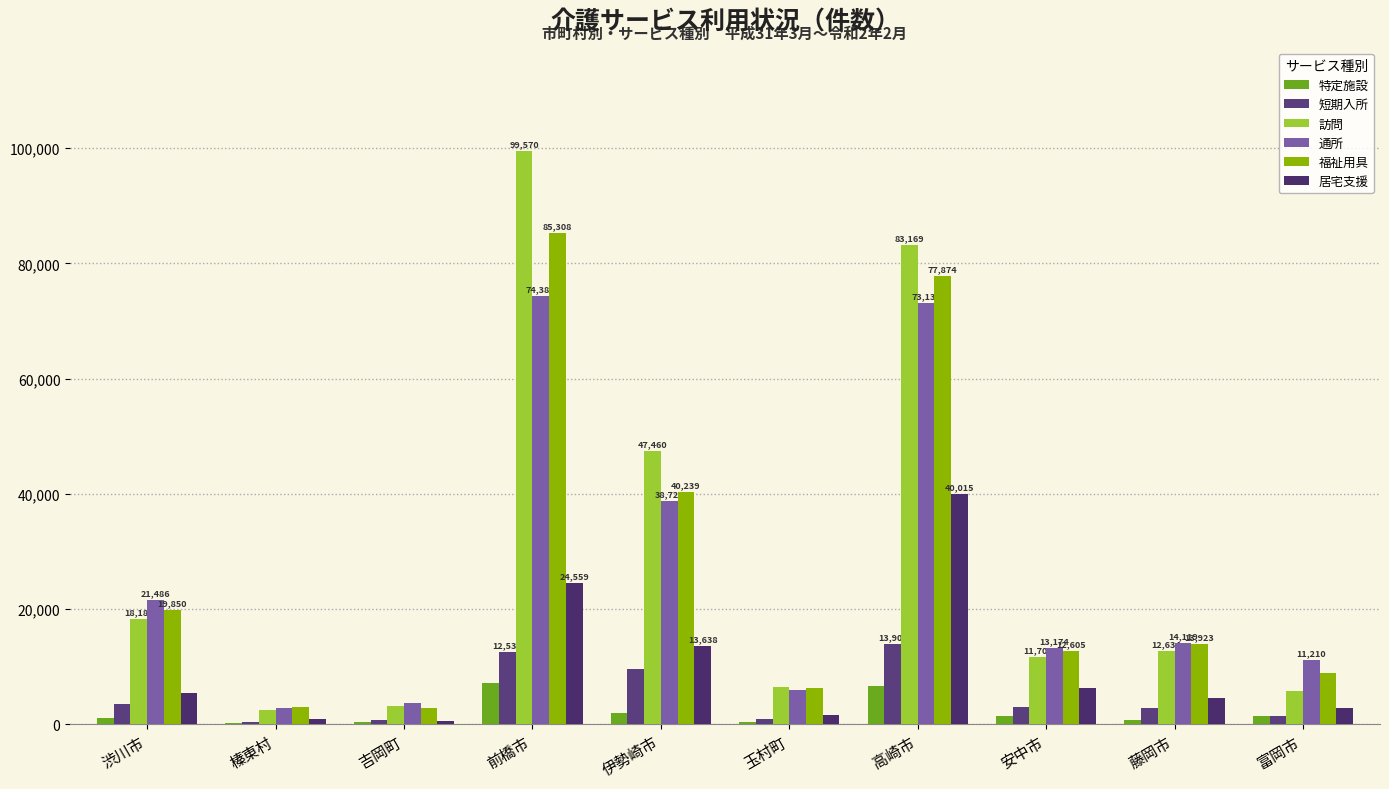

Reading left to right, extract all data points from this chart.

特定施設: 渋川市=1037	榛東村=149	吉岡町=312	前橋市=7148	伊勢崎市=1860	玉村町=343	高崎市=6540	安中市=1432	藤岡市=767	富岡市=1415
短期入所: 渋川市=3484	榛東村=426	吉岡町=705	前橋市=12537	伊勢崎市=9482	玉村町=844	高崎市=13909	安中市=2915	藤岡市=2776	富岡市=1373
訪問: 渋川市=18184	榛東村=2403	吉岡町=3103	前橋市=99570	伊勢崎市=47460	玉村町=6383	高崎市=83169	安中市=11705	藤岡市=12634	富岡市=5784
通所: 渋川市=21486	榛東村=2787	吉岡町=3578	前橋市=74385	伊勢崎市=38720	玉村町=5883	高崎市=73135	安中市=13174	藤岡市=14119	富岡市=11210
福祉用具: 渋川市=19850	榛東村=3037	吉岡町=2865	前橋市=85308	伊勢崎市=40239	玉村町=6235	高崎市=77874	安中市=12605	藤岡市=13923	富岡市=8837
居宅支援: 渋川市=5336	榛東村=795	吉岡町=585	前橋市=24559	伊勢崎市=13638	玉村町=1614	高崎市=40015	安中市=6339	藤岡市=4498	富岡市=2822